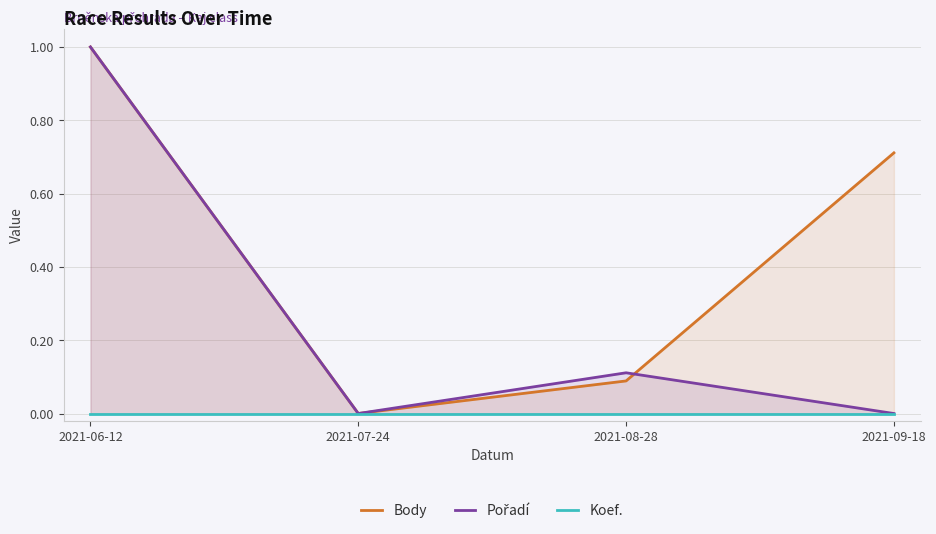

Which series has the largest total across all categories?

Body